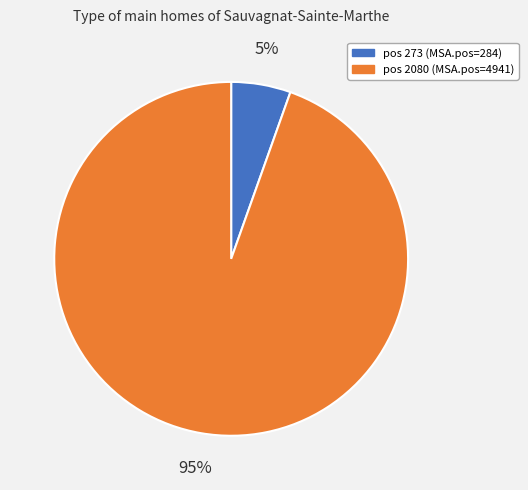

The pos 2080 (MSA.pos=4941) slice represents 99% of the pie. True or false?

False